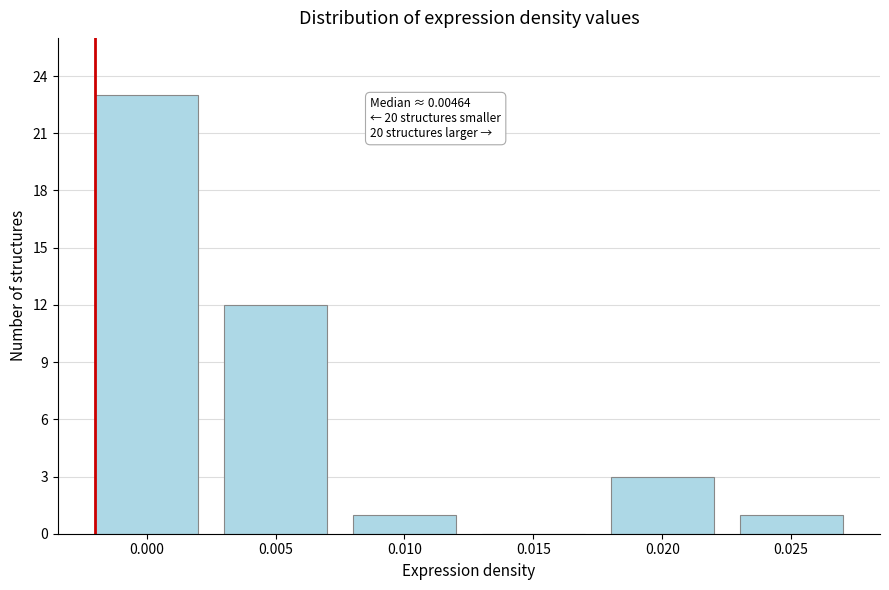

Reading right to left, extract all data points from this chart.

0.025=1	0.020=3	0.015=0	0.010=1	0.005=12	0.000=23